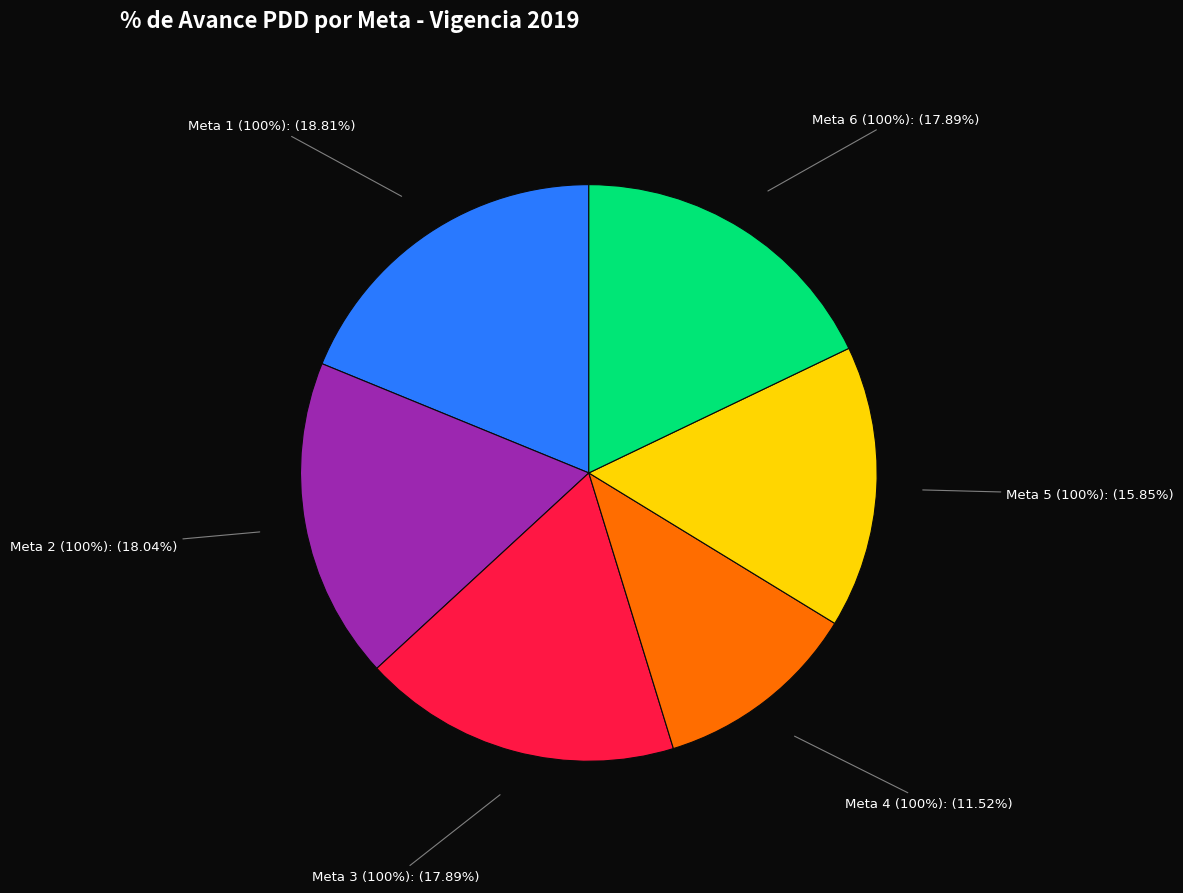

To the nearest percent, what is the average slice percentage?

17%